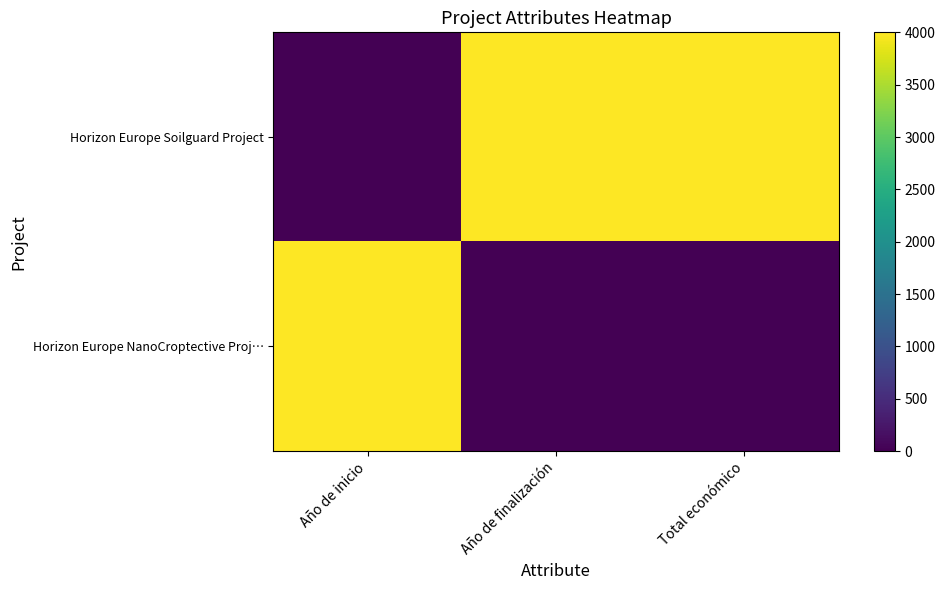

Reading right to left, list all the values displayed in this chart.

Horizon Europe Soilguard Project: Total económico=4000	Año de finalización=4000	Año de inicio=0
Horizon Europe NanoCroptective Proj…: Total económico=0	Año de finalización=0	Año de inicio=4000